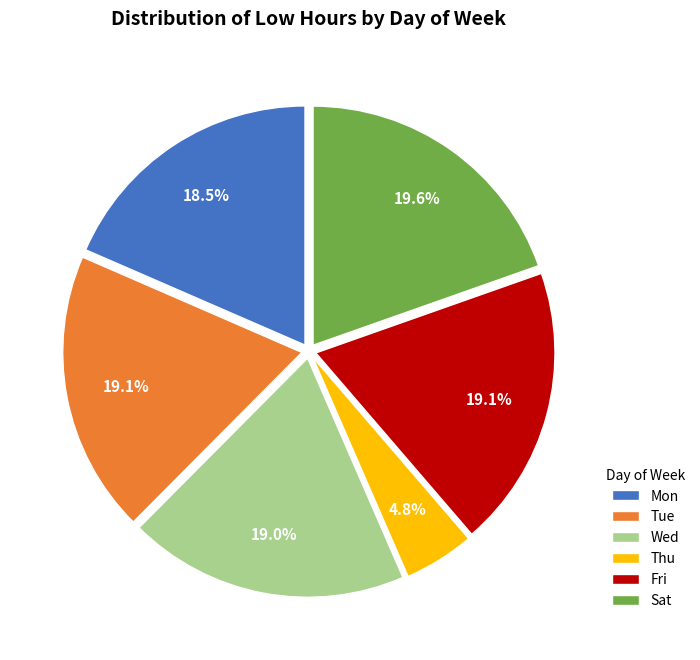

Is there a majority slice in this chart?

No